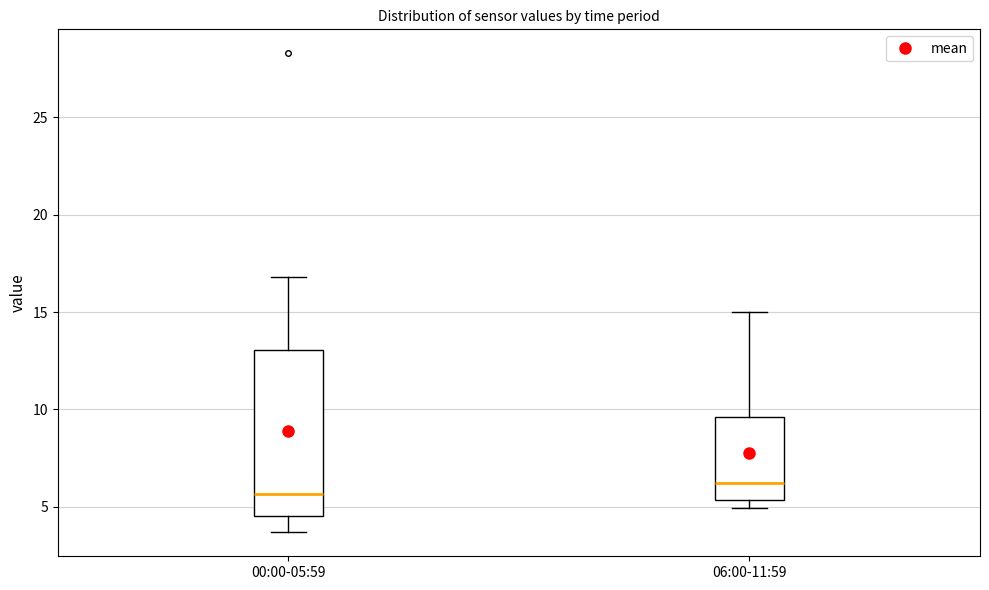

Reading left to right, read every box against the y-axis: the position of its median line, the range the box covers, and the ends of its whiskers. The values are not printed on the chart, so give them approximately, as read against the axis.

00:00-05:59: median 5.5, box 4.5 to 13.0, whiskers 3.5 to 17.0
06:00-11:59: median 6.5, box 5.5 to 9.5, whiskers 5.0 to 15.0